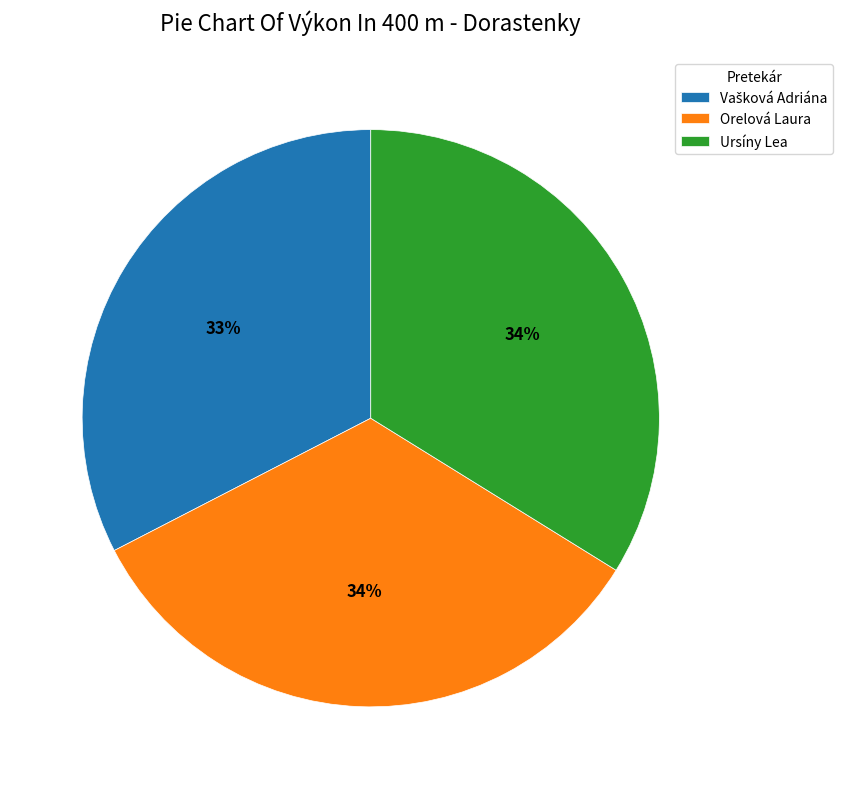

True or false: Ursíny Lea accounts for 25% of the total.

False